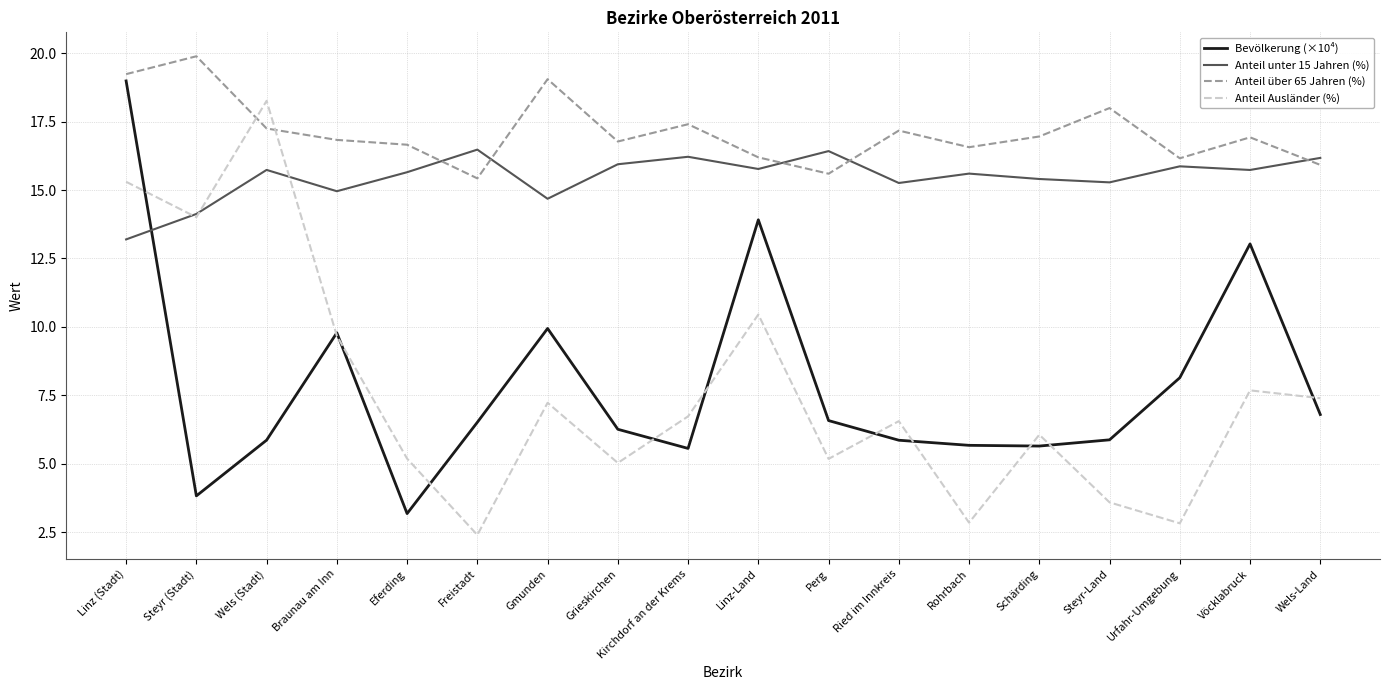

What is the difference between the maximum and second lowest values in the Anteil Ausländer (%) series?

15.4